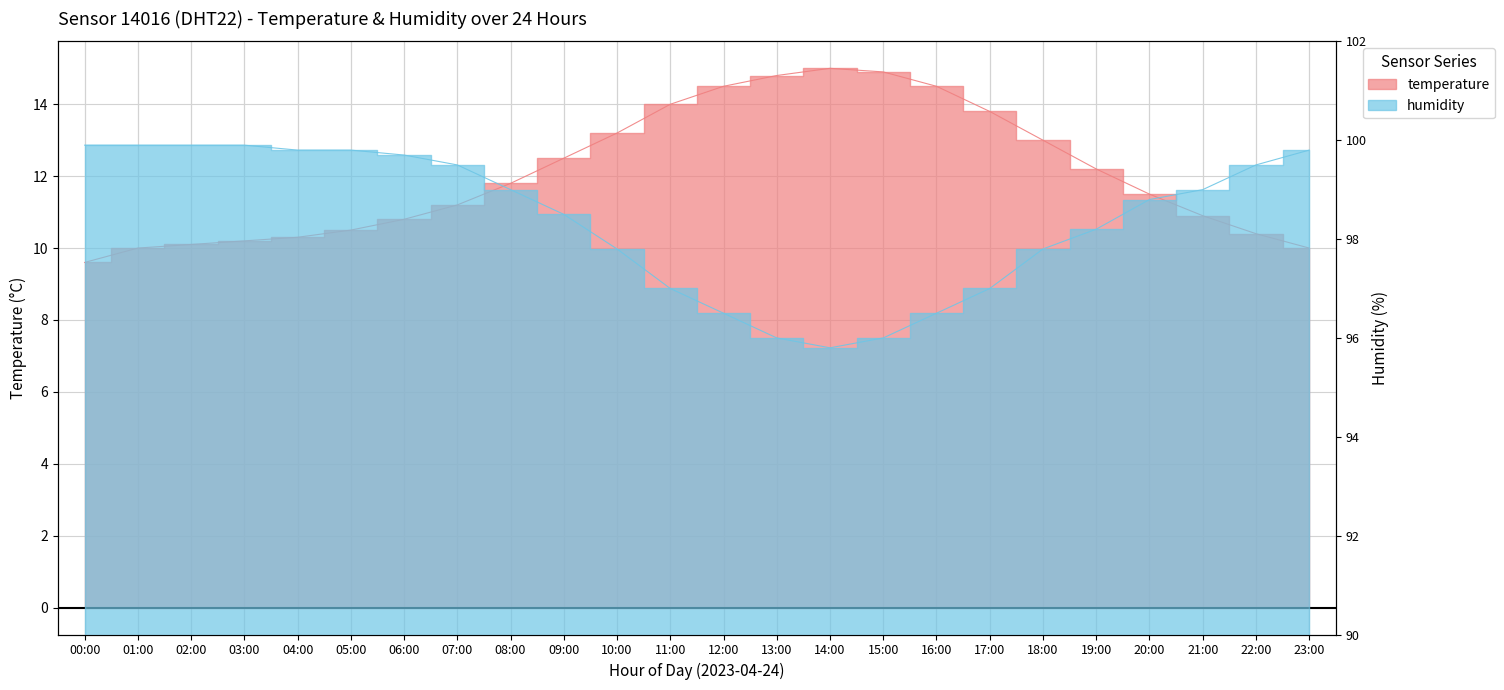

True or false: humidity and temperature cross at least once.

False